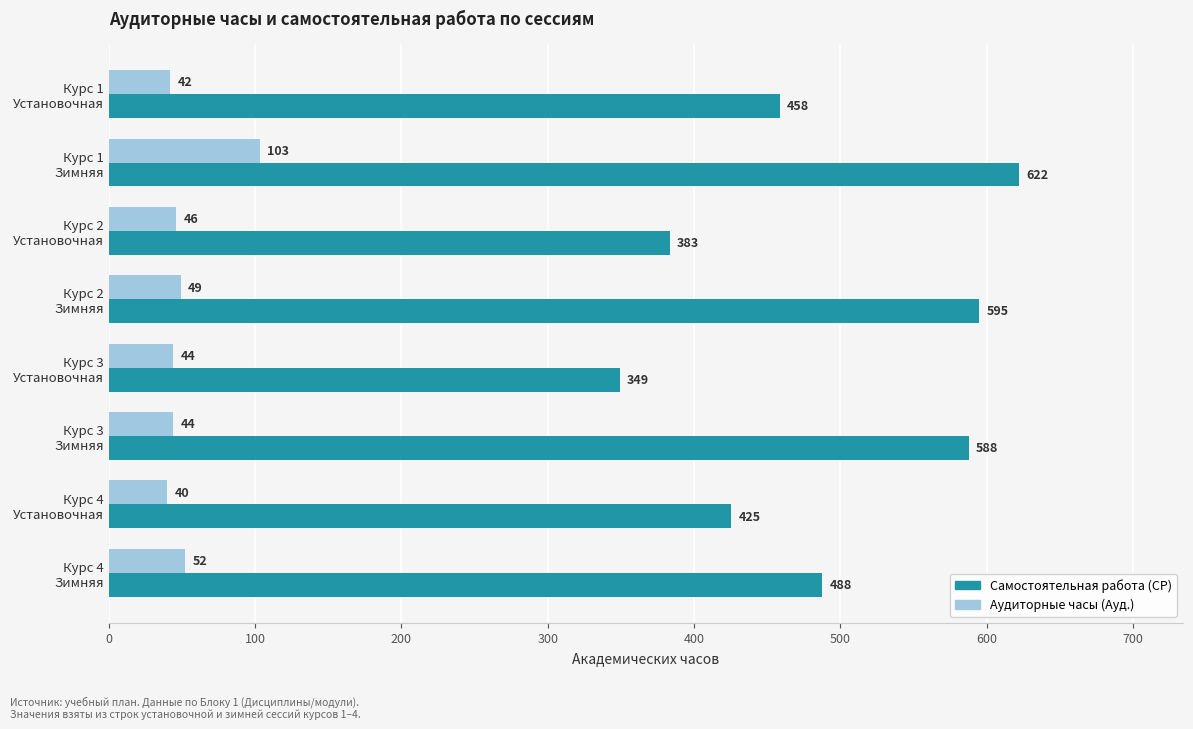

How many categories are shown in the chart?

8